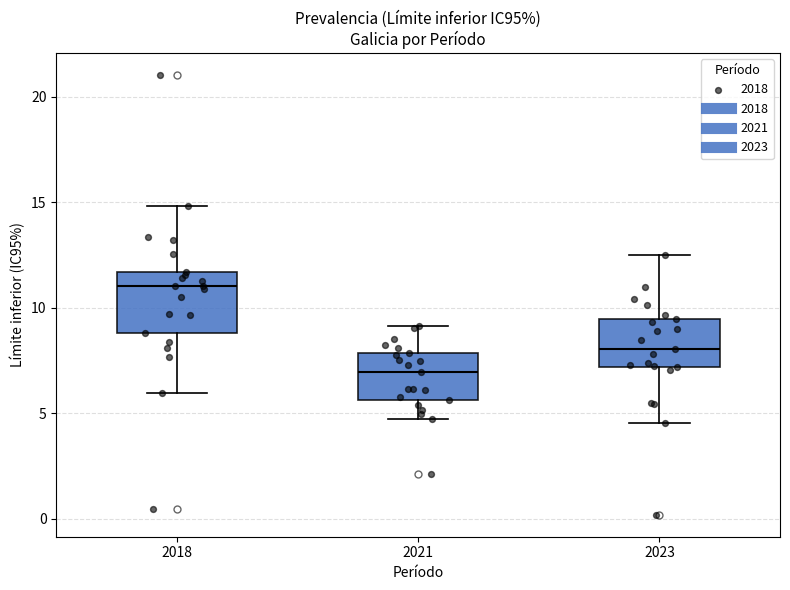

Where is the upper edge of the box at x = 2018 on the y-axis? The values are not printed on the chart, so give them approximately, as read against the axis.

11.5